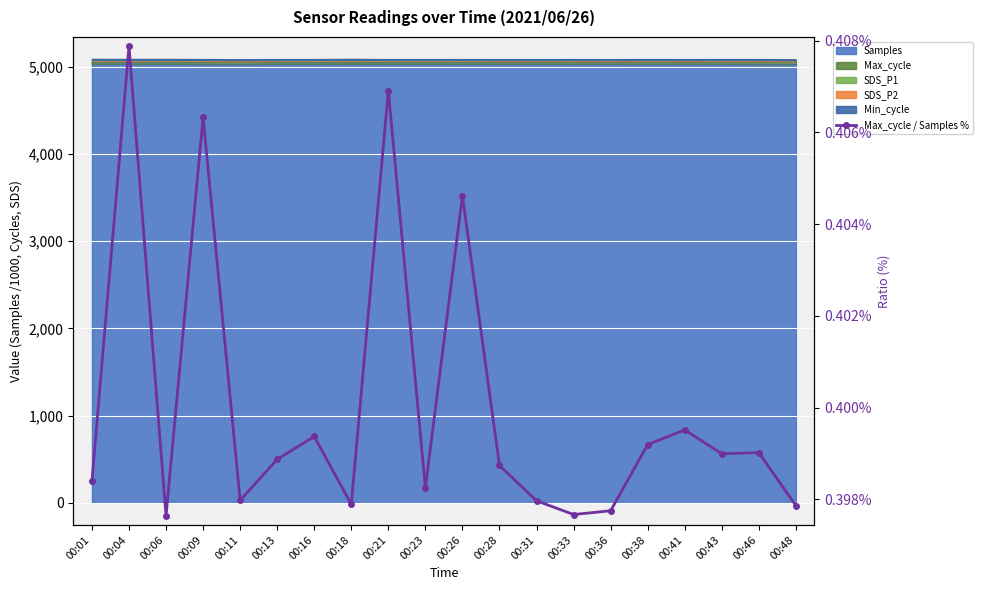

Which label corresponds to the largest value in the chart?

00:04